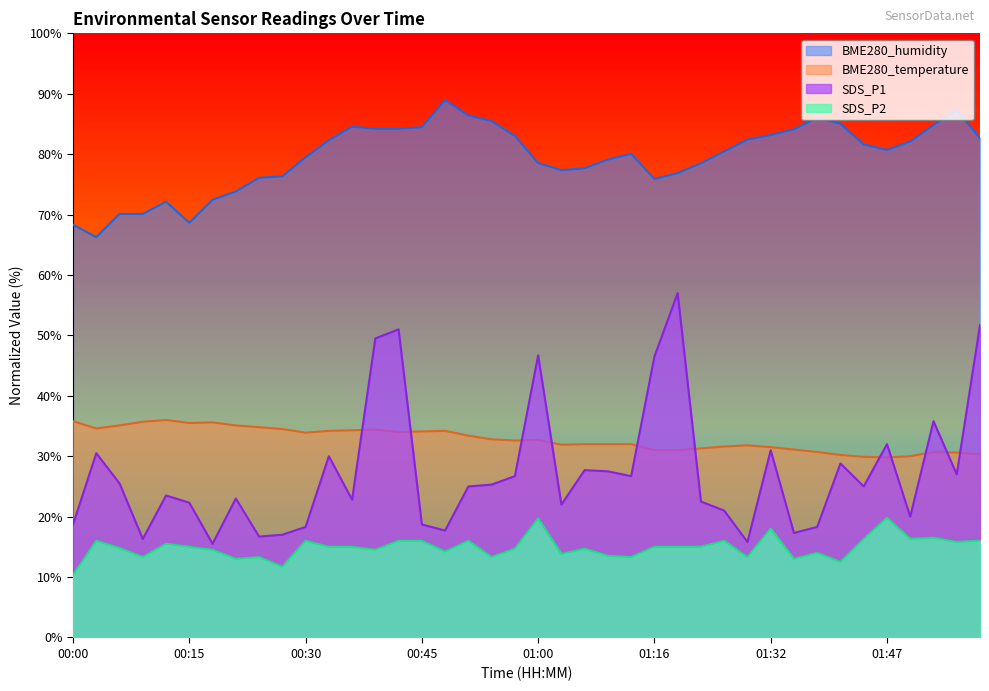

What are all the series names shown in the legend?

BME280_humidity, BME280_temperature, SDS_P1, SDS_P2